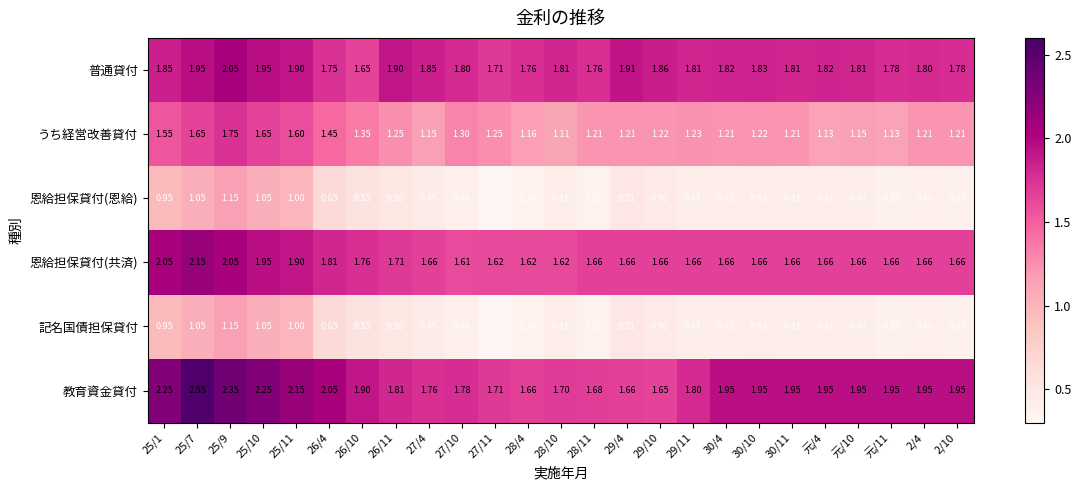

Which series has the widest spread of values?

教育資金貸付